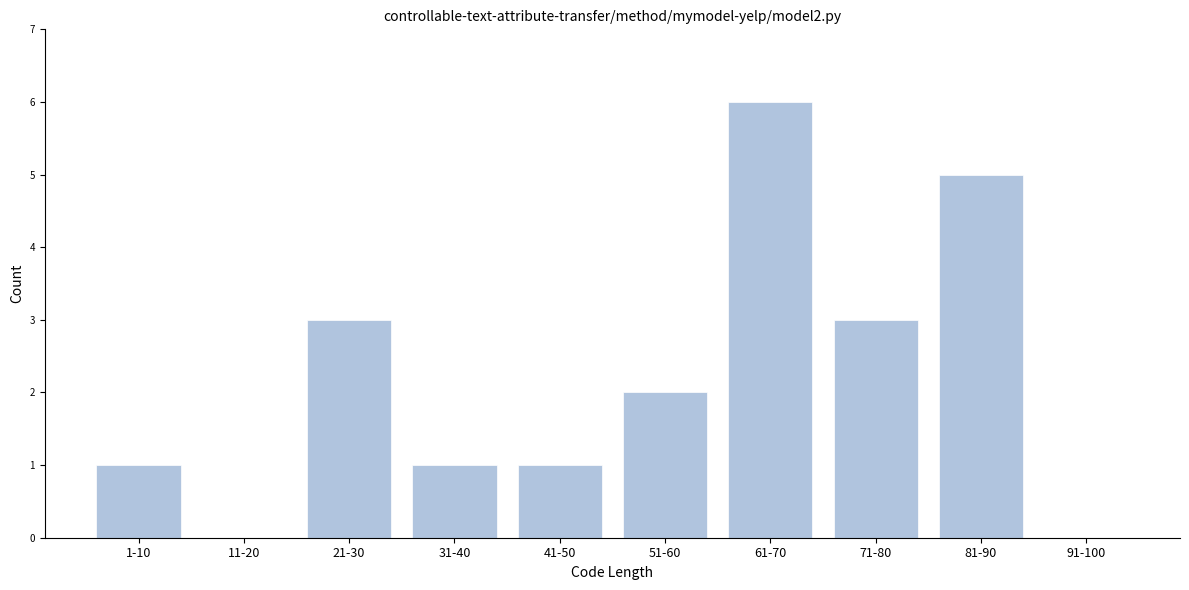

Reading left to right, transcribe all the data shown in this chart.

1-10=1	11-20=0	21-30=3	31-40=1	41-50=1	51-60=2	61-70=6	71-80=3	81-90=5	91-100=0